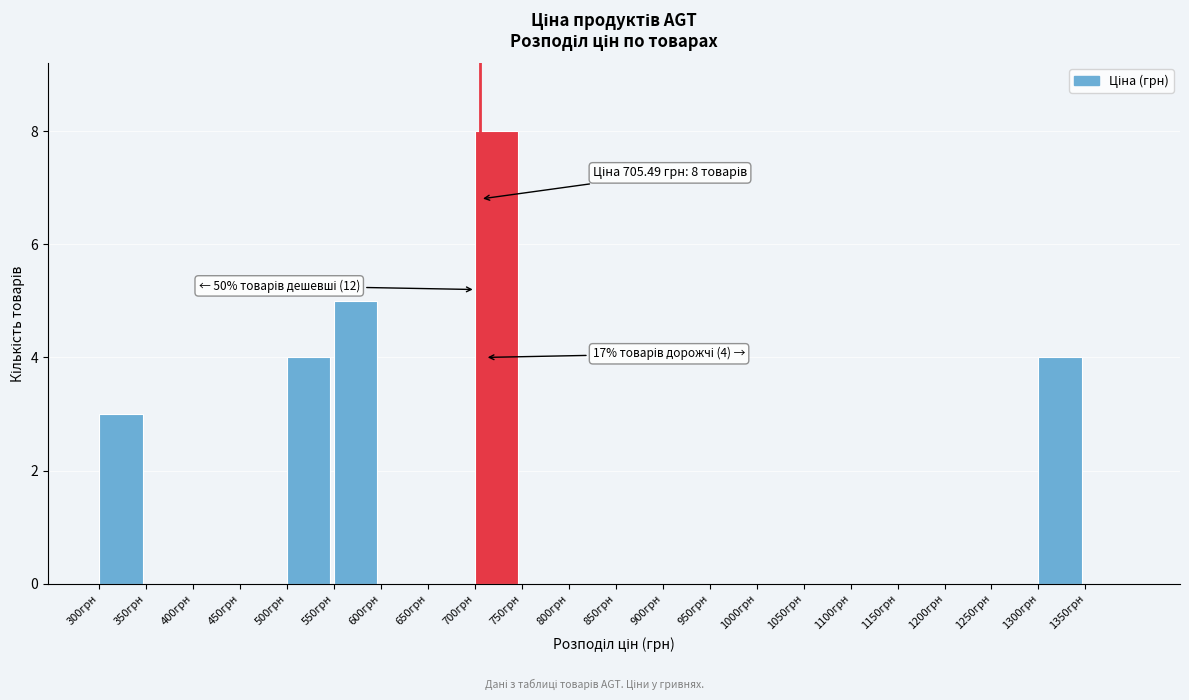

Over which range of the x-axis is the bar tallest?

700 to 750